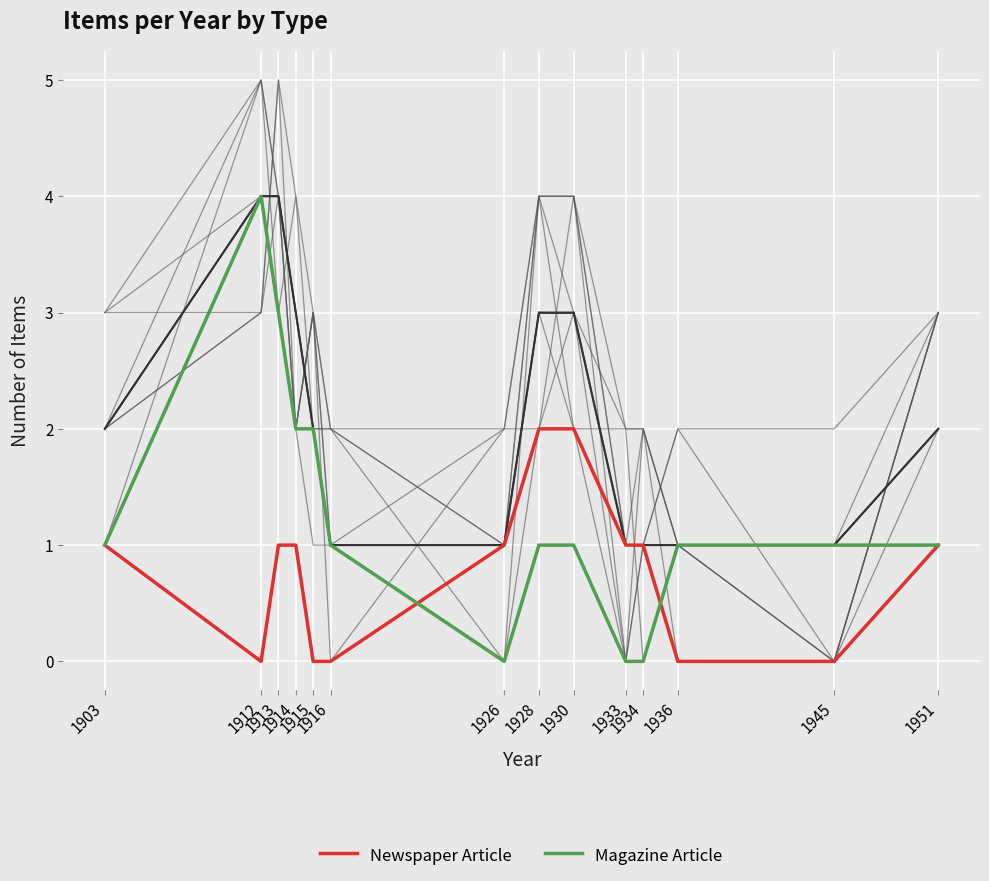

At which category is the sum across all series the highest?

1912